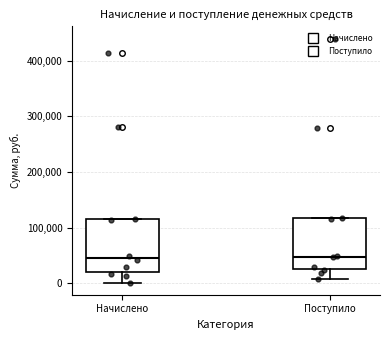

Reading left to right, read every box against the y-axis: the position of its median line, the range the box covers, and the ends of its whiskers. The values are not printed on the chart, so give them approximately, as read against the axis.

Начислено: median 50000, box 20000 to 110000, whiskers 0 to 120000
Поступило: median 50000, box 30000 to 120000, whiskers 10000 to 120000